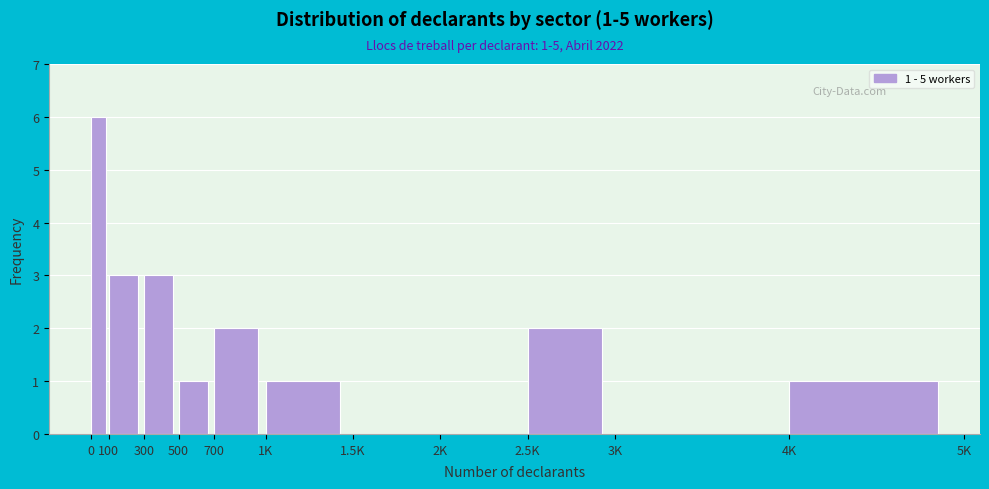

Reading left to right, list all the values displayed in this chart.

0=6	100=3	300=3	500=1	700=2	1K=1	1.5K=0	2K=0	2.5K=2	3K=0	4K=1